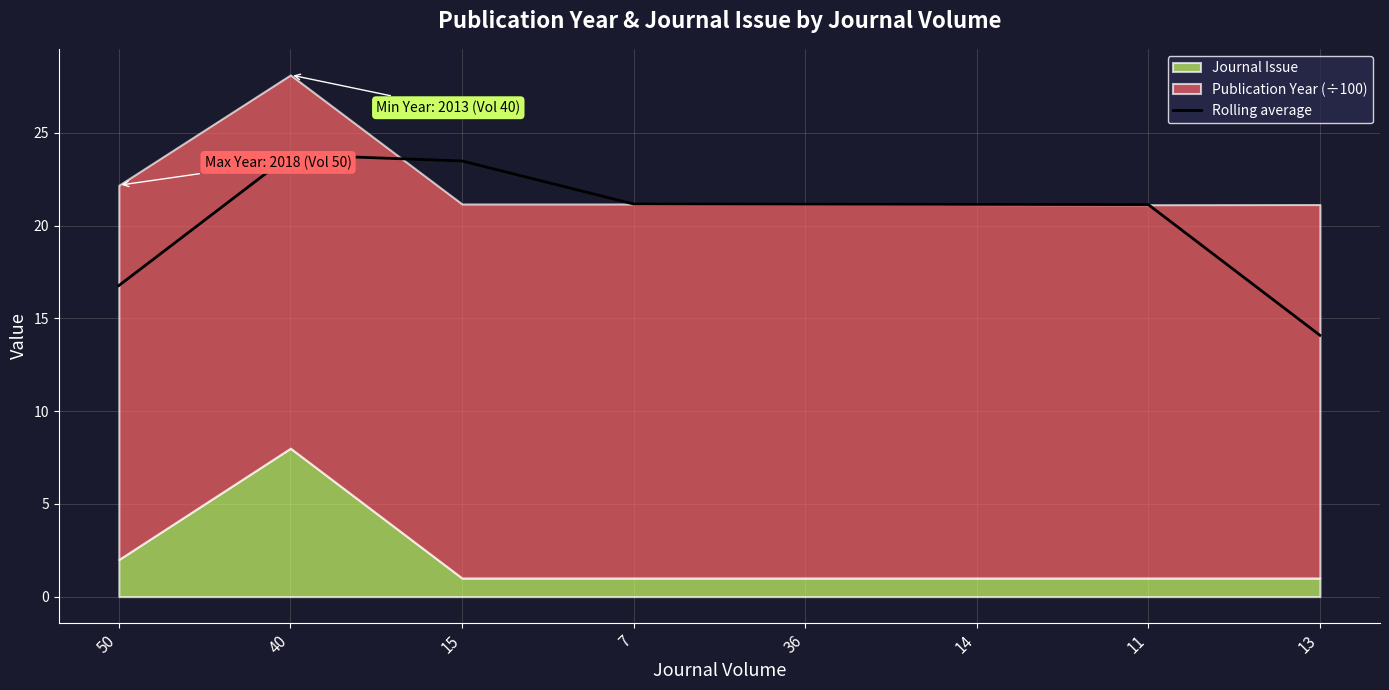

Read the value at 40.

23.8